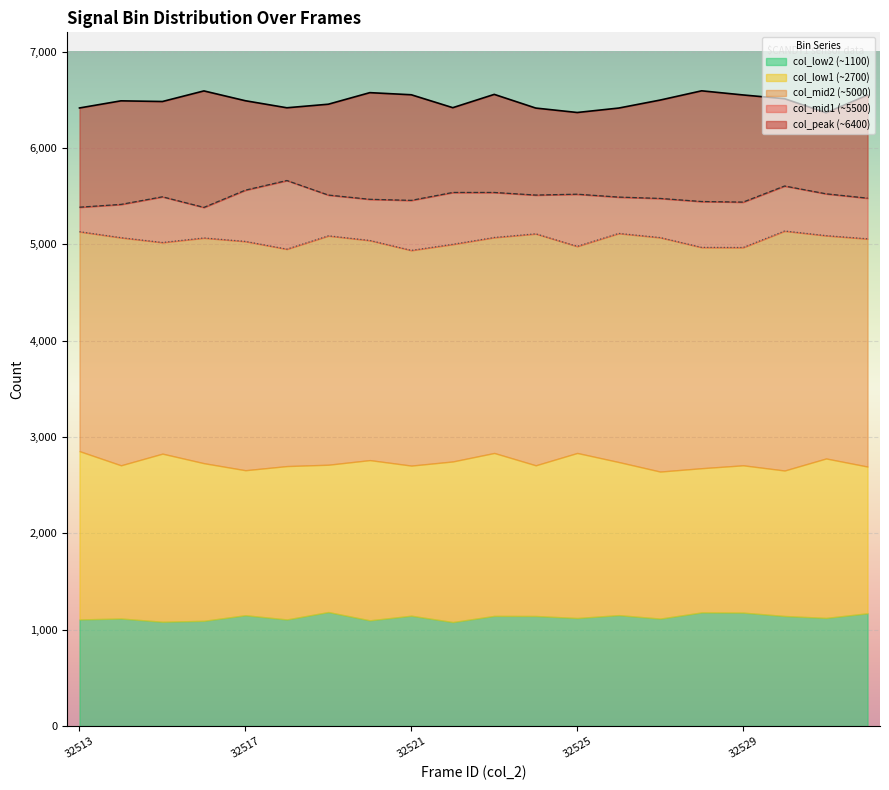

Is it true that col_low2 (~1100) equals 2069 at 32529?

False